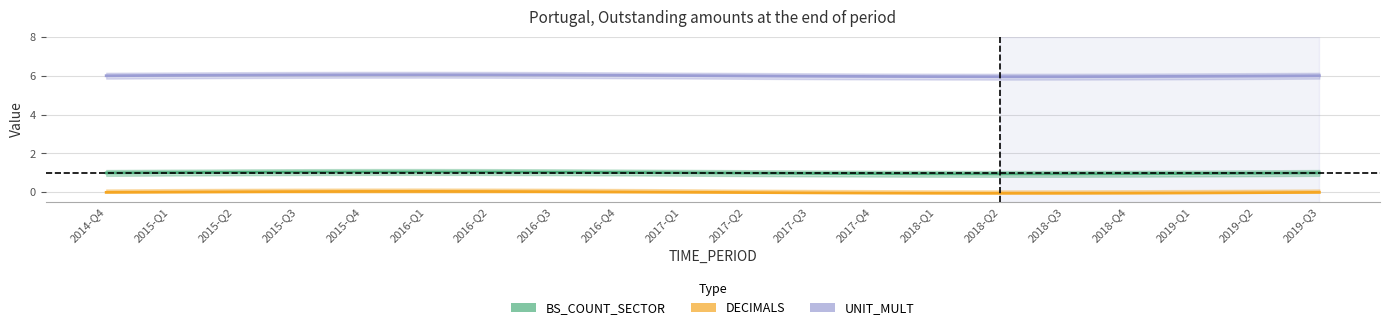

Where does the BS_COUNT_SECTOR series first go above 1?

2015-Q1